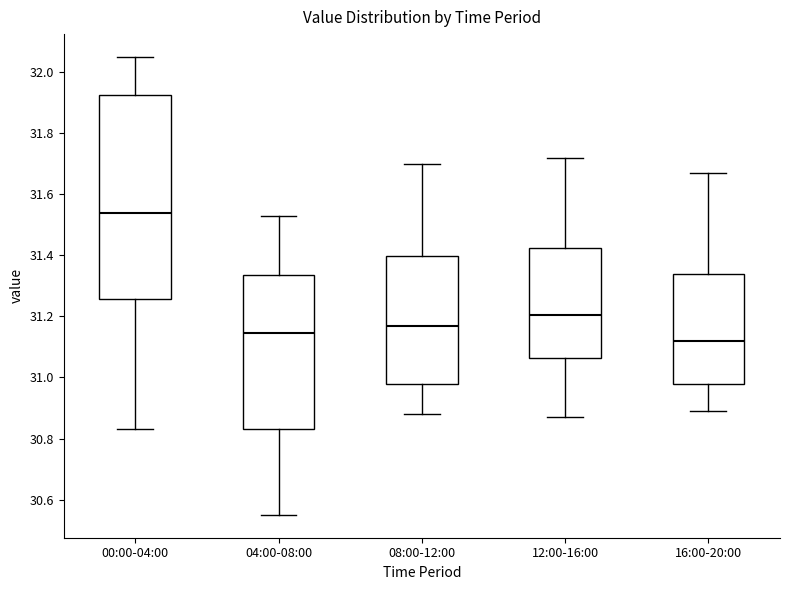

Which box's median line is the highest?

00:00-04:00